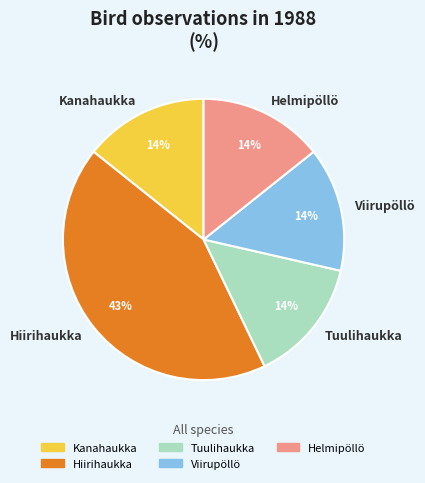

Combined, do Viirupöllö and Kanahaukka account for over 50%?

No